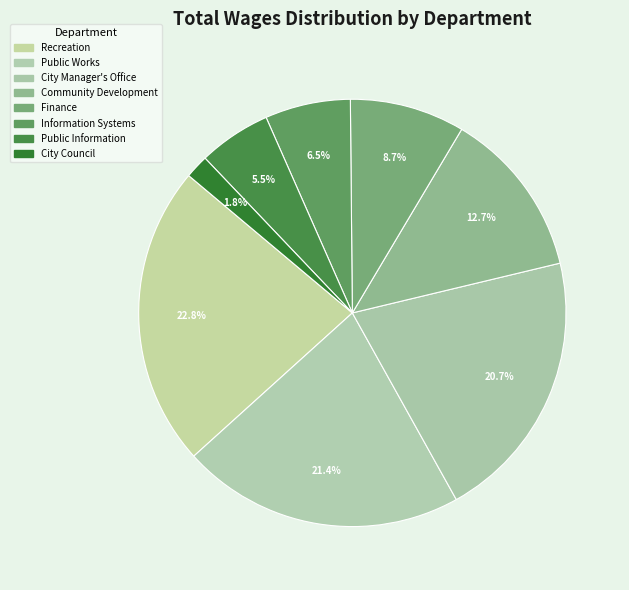

To the nearest percent, what is the combined percentage of Public Information and Public Works?

27%